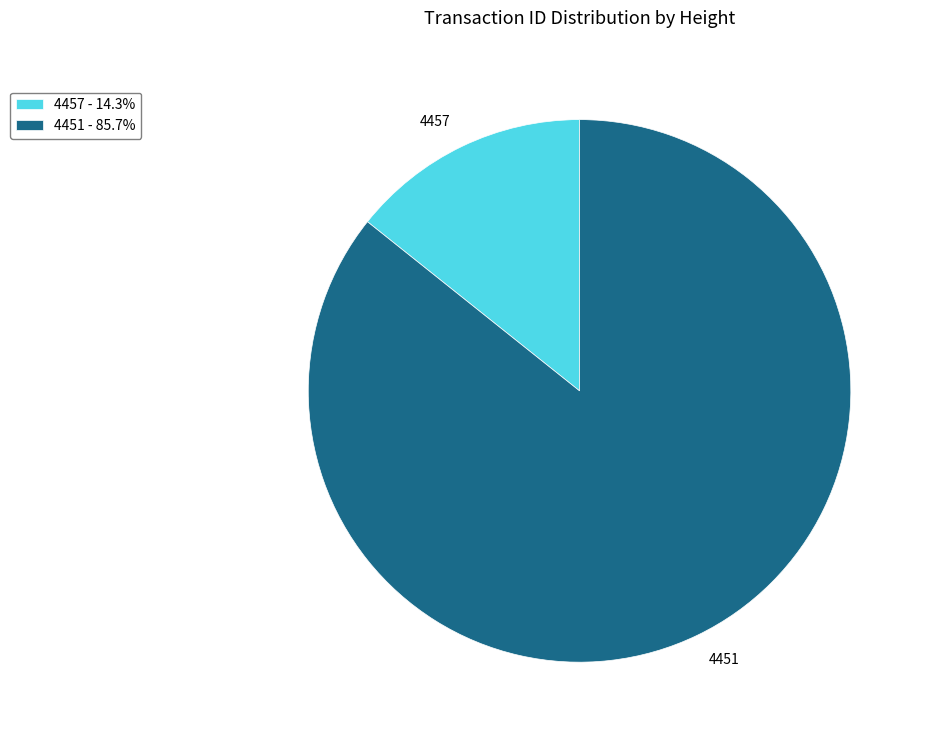

Is there a majority slice in this chart?

Yes